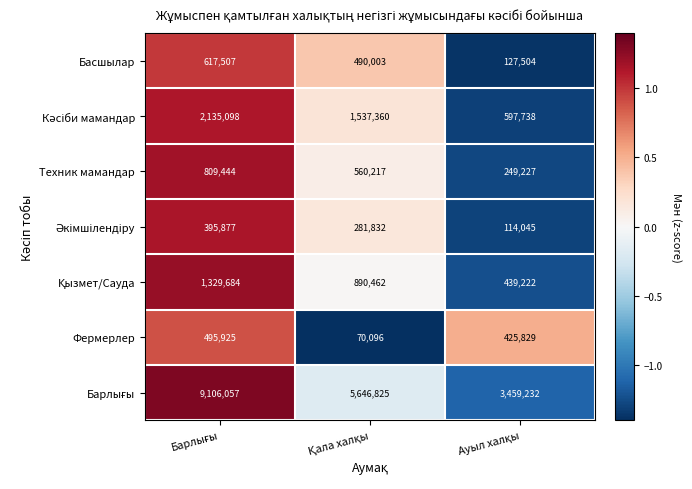

What is the greatest value displayed?

9106057